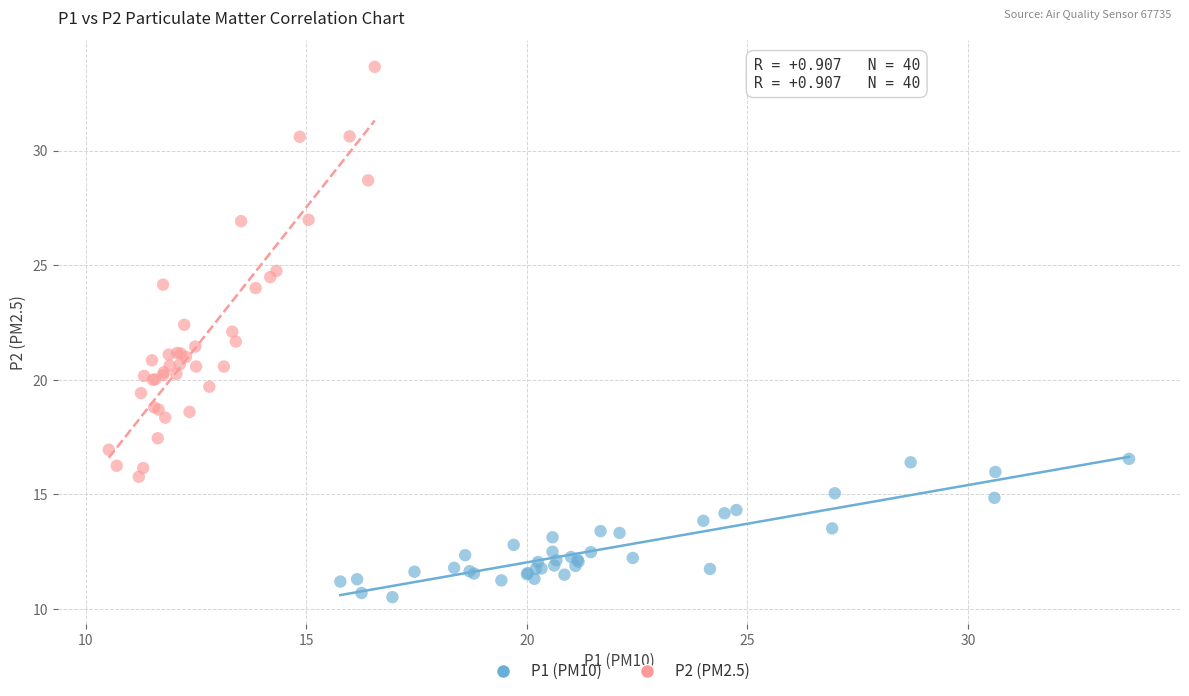

Which series reaches the maximum Y coordinate?

P2 (PM2.5)